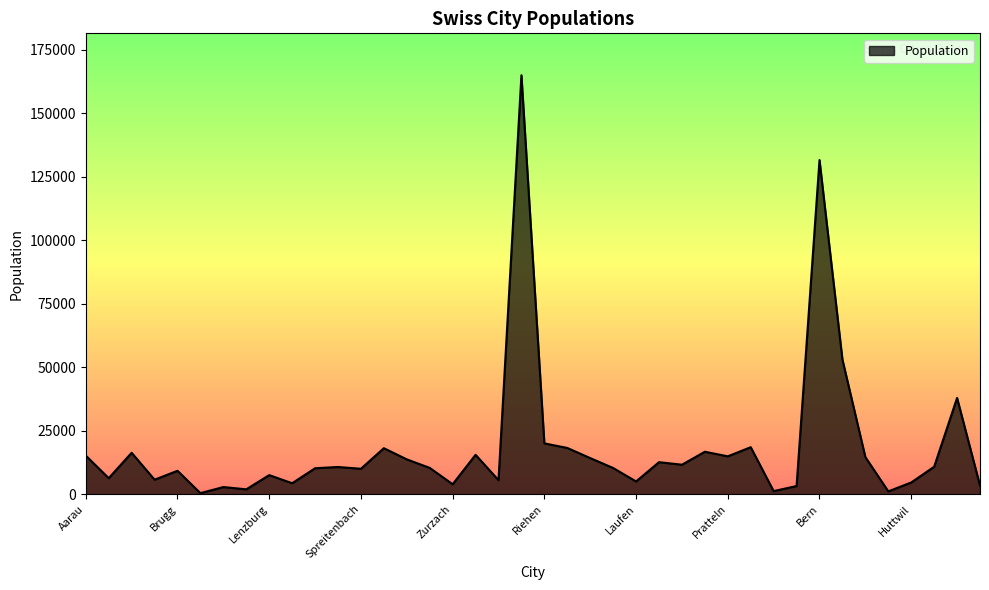

Does the chart display data point markers on the line(s)?

No